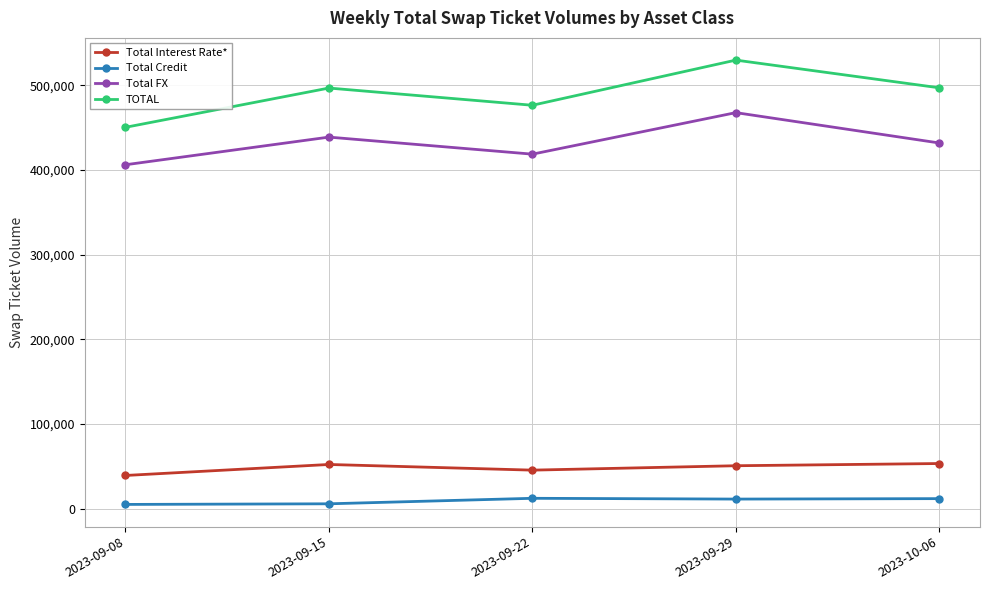

Which series has the widest spread of values?

TOTAL